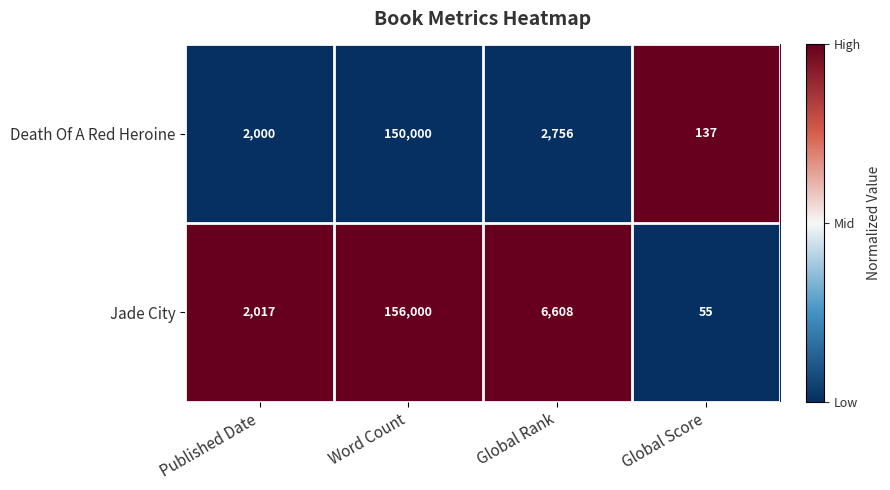

What is the highest value of the Jade City series?

156000